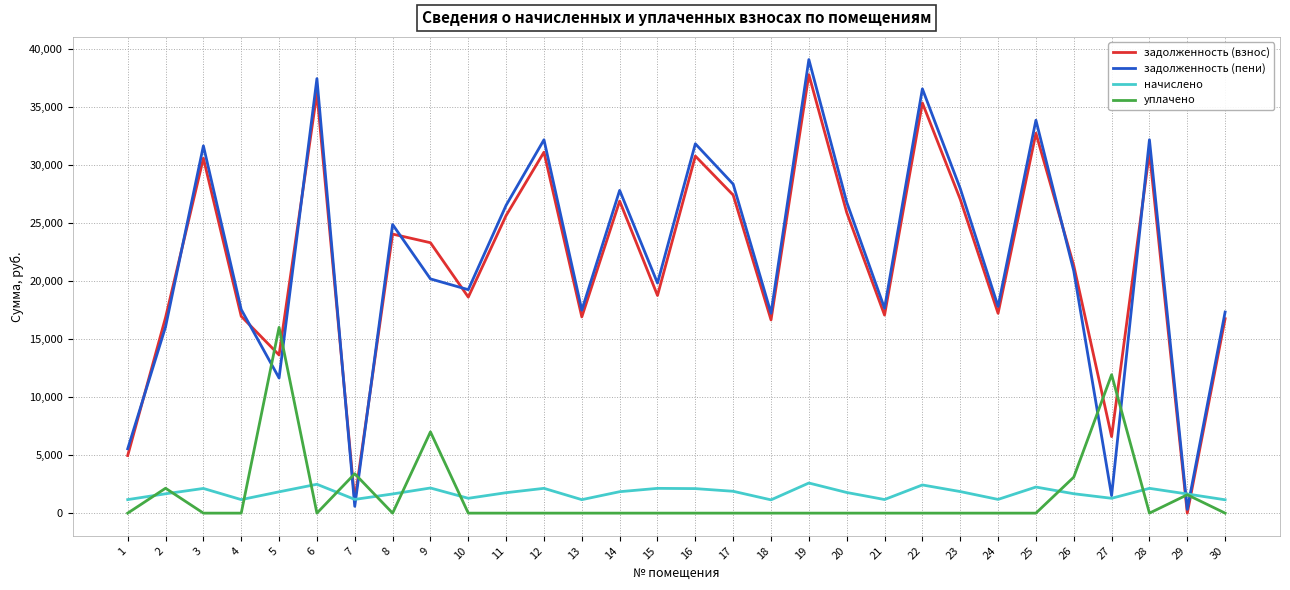

The value of задолженность (взнос) at 21 is 17063.6. True or false?

True